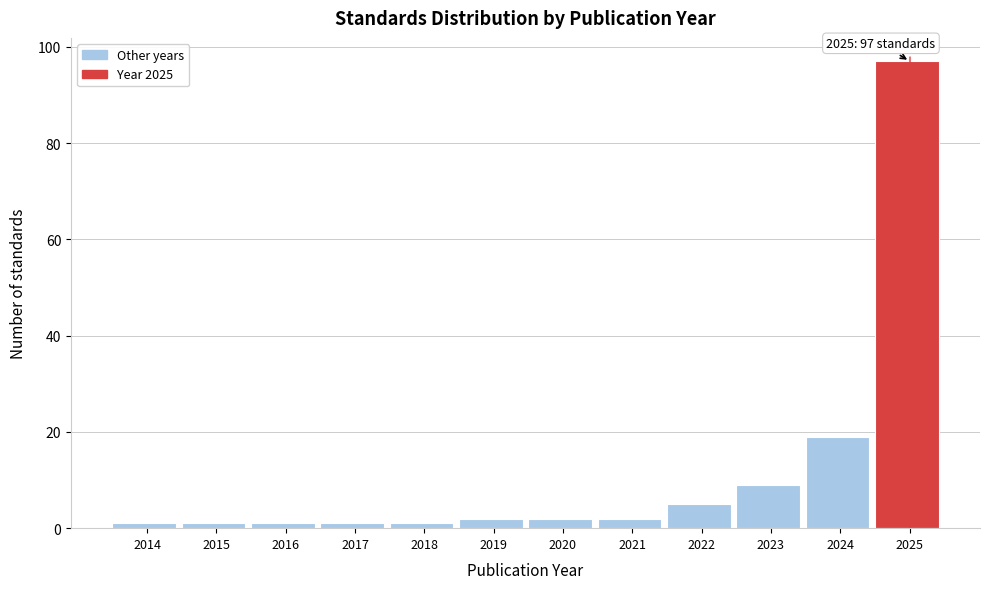

Which range on the x-axis has the tallest bar?

2024.5 to 2025.5